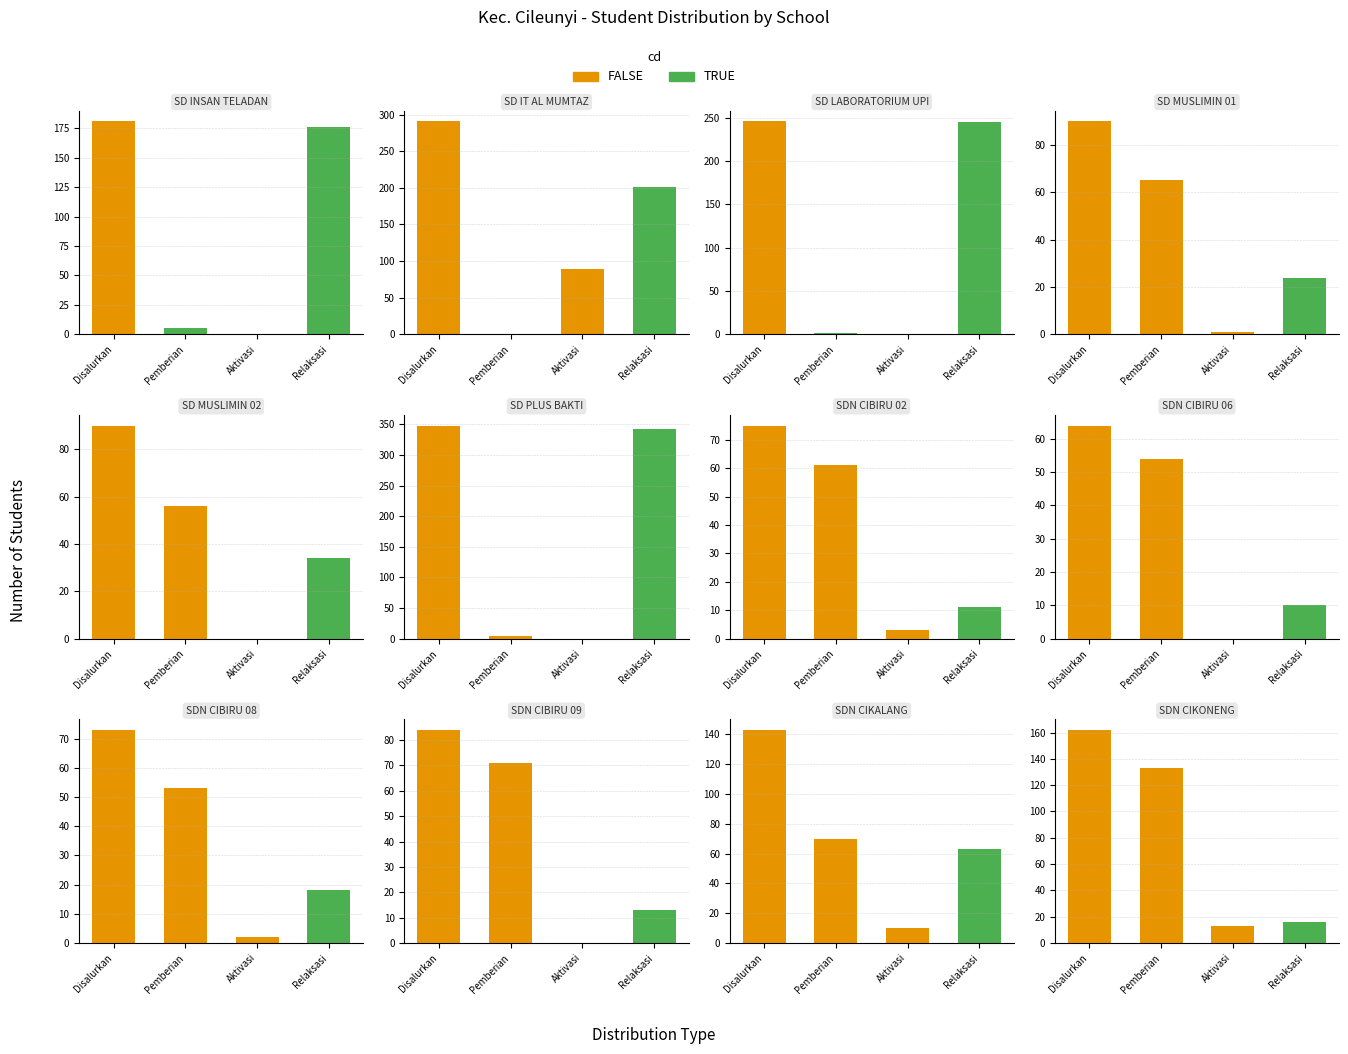

What is the label of the 1st bar from the left?

Disalurkan